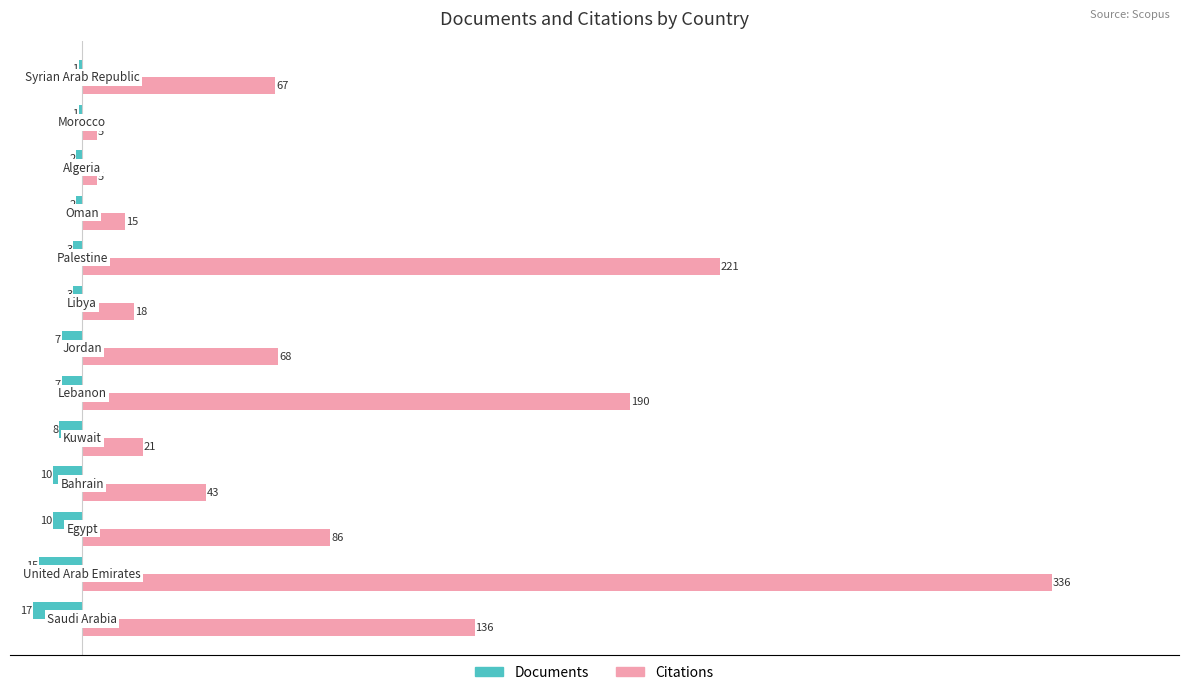

What is the average value of the Citations series?

93